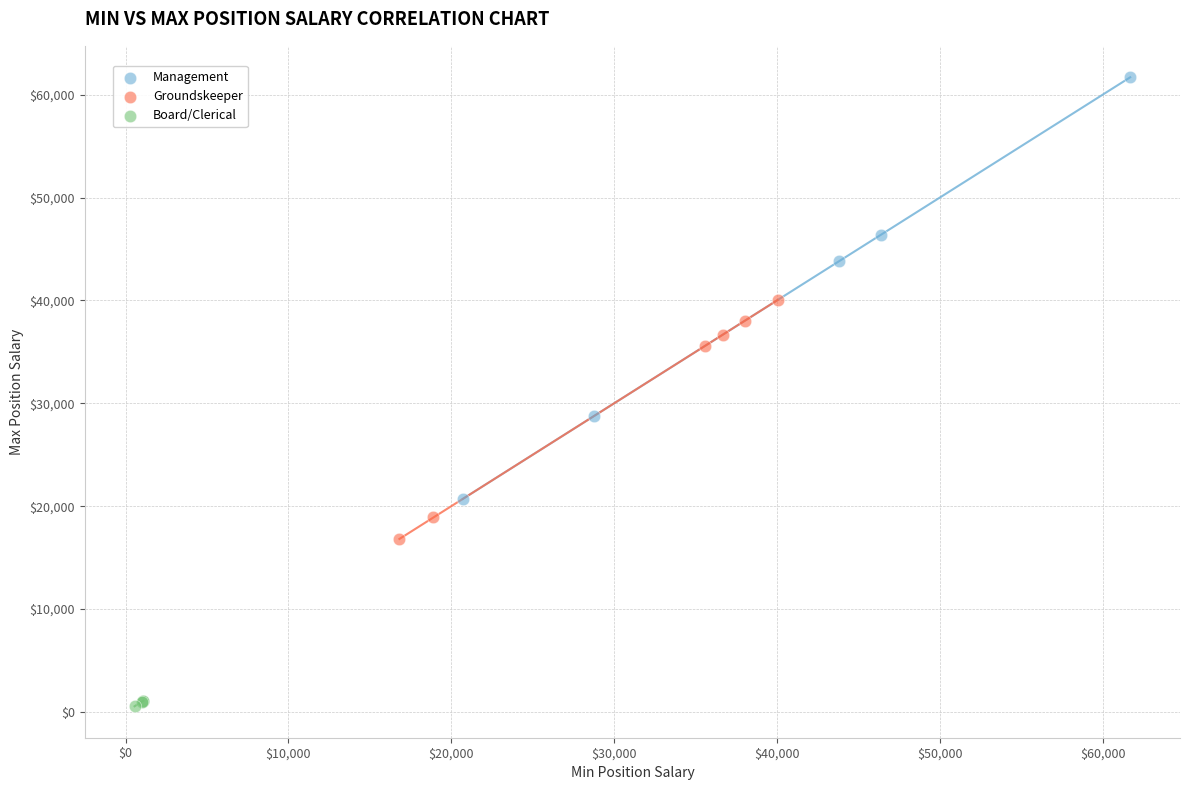

Which series has the largest Y range (max minus min)?

Management